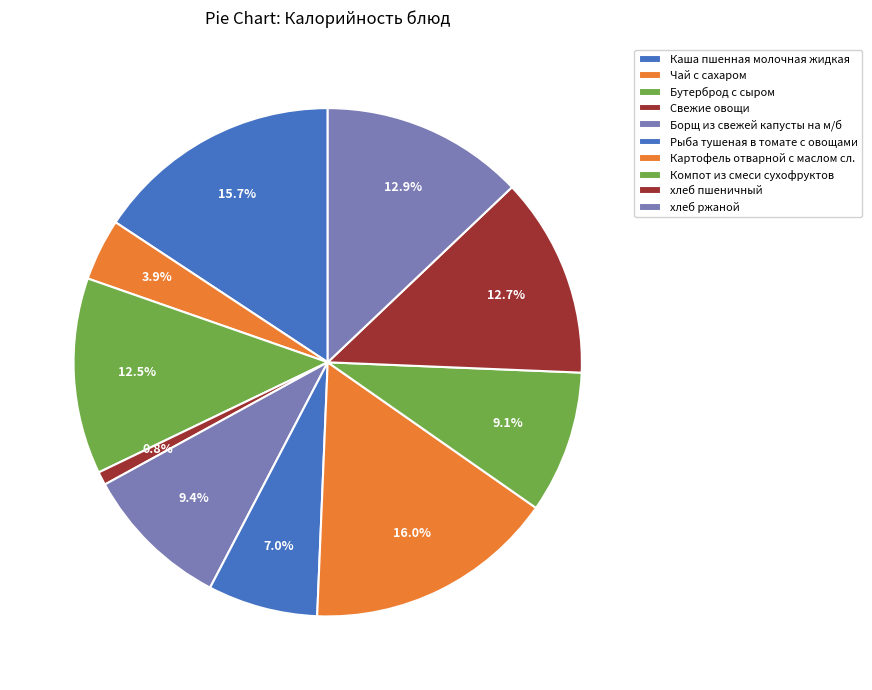

Combined, do Чай с сахаром and Каша пшенная молочная жидкая account for over 50%?

No